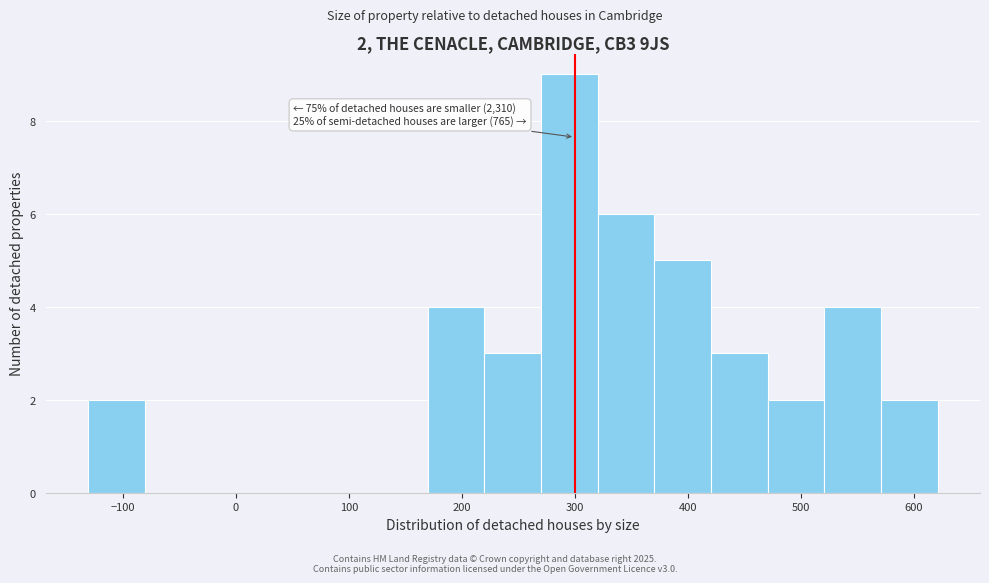

Which range on the x-axis has the tallest bar?

270 to 320